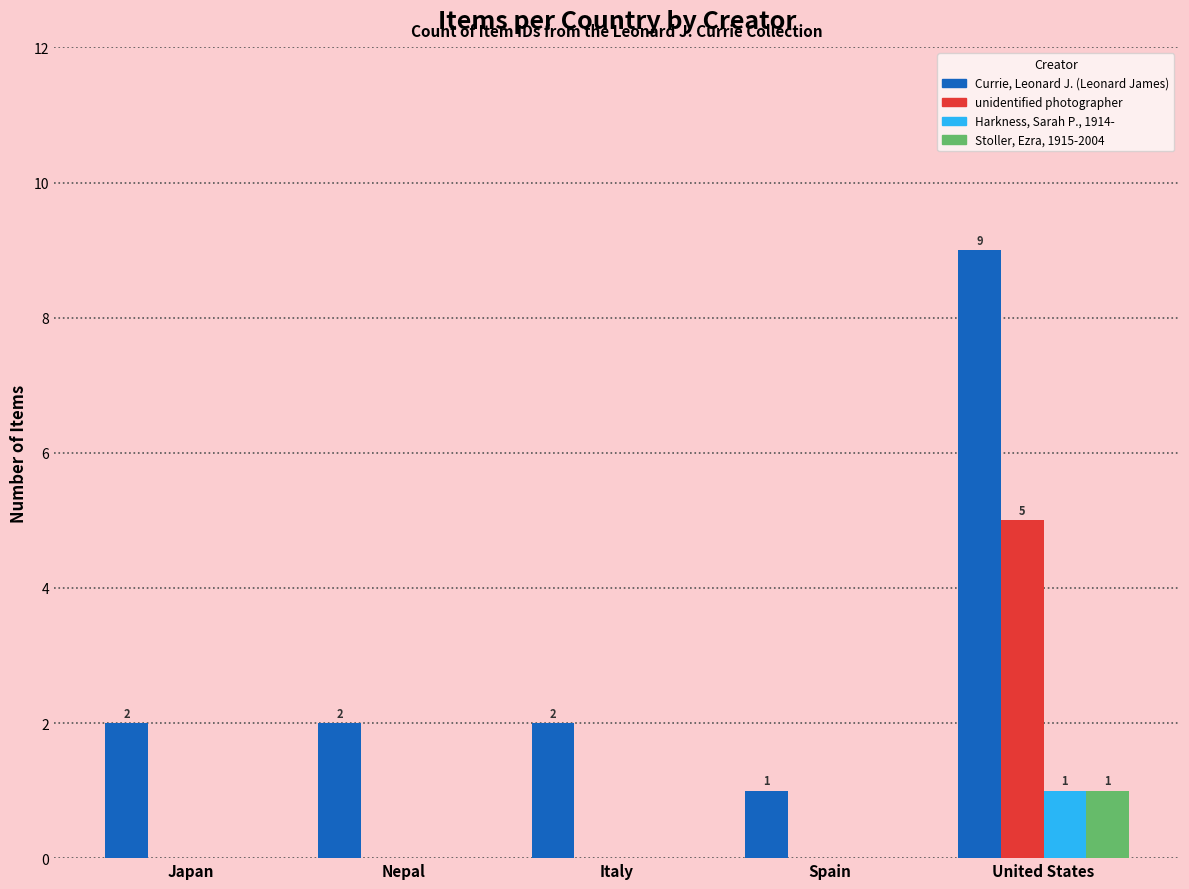

Is the value of Currie, Leonard J. (Leonard James) at Italy greater than the value of Harkness, Sarah P., 1914- at Italy?

Yes